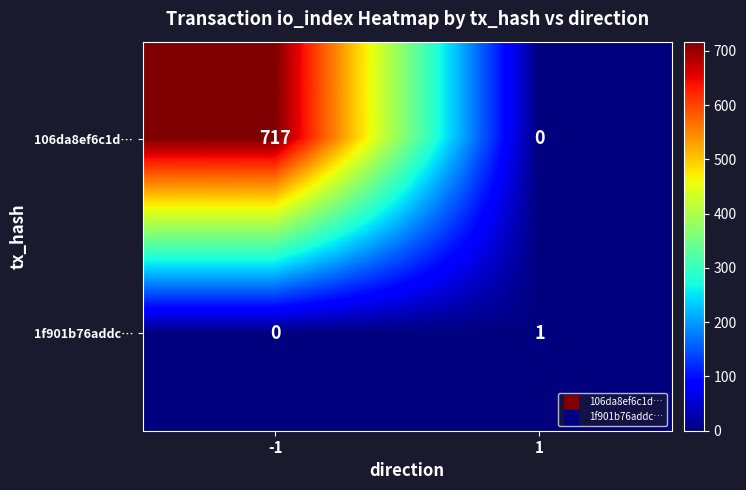

True or false: 1f901b76addc… has a value of 2 at 1.

False